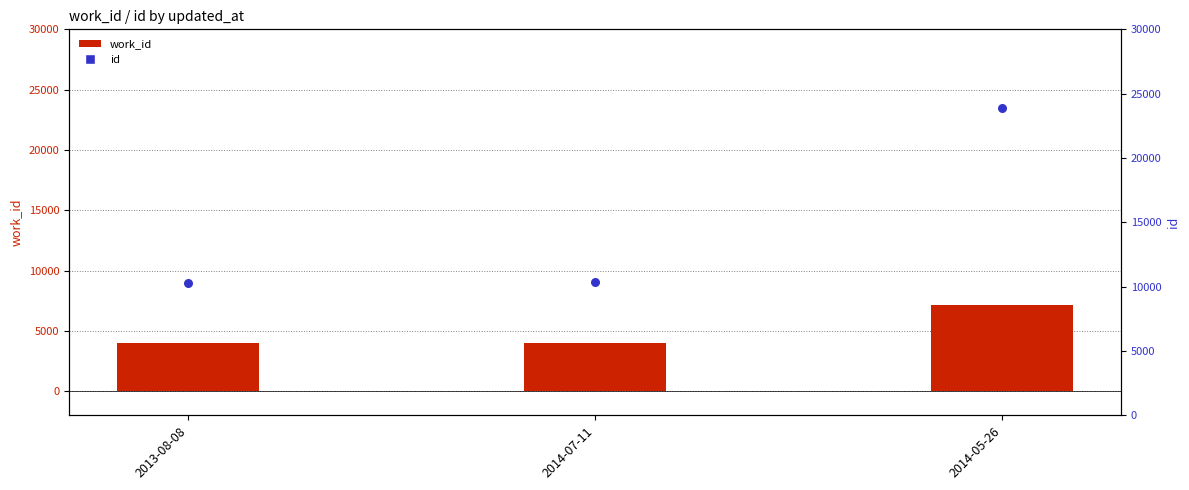

At which category is the sum across all series the highest?

2014-05-26